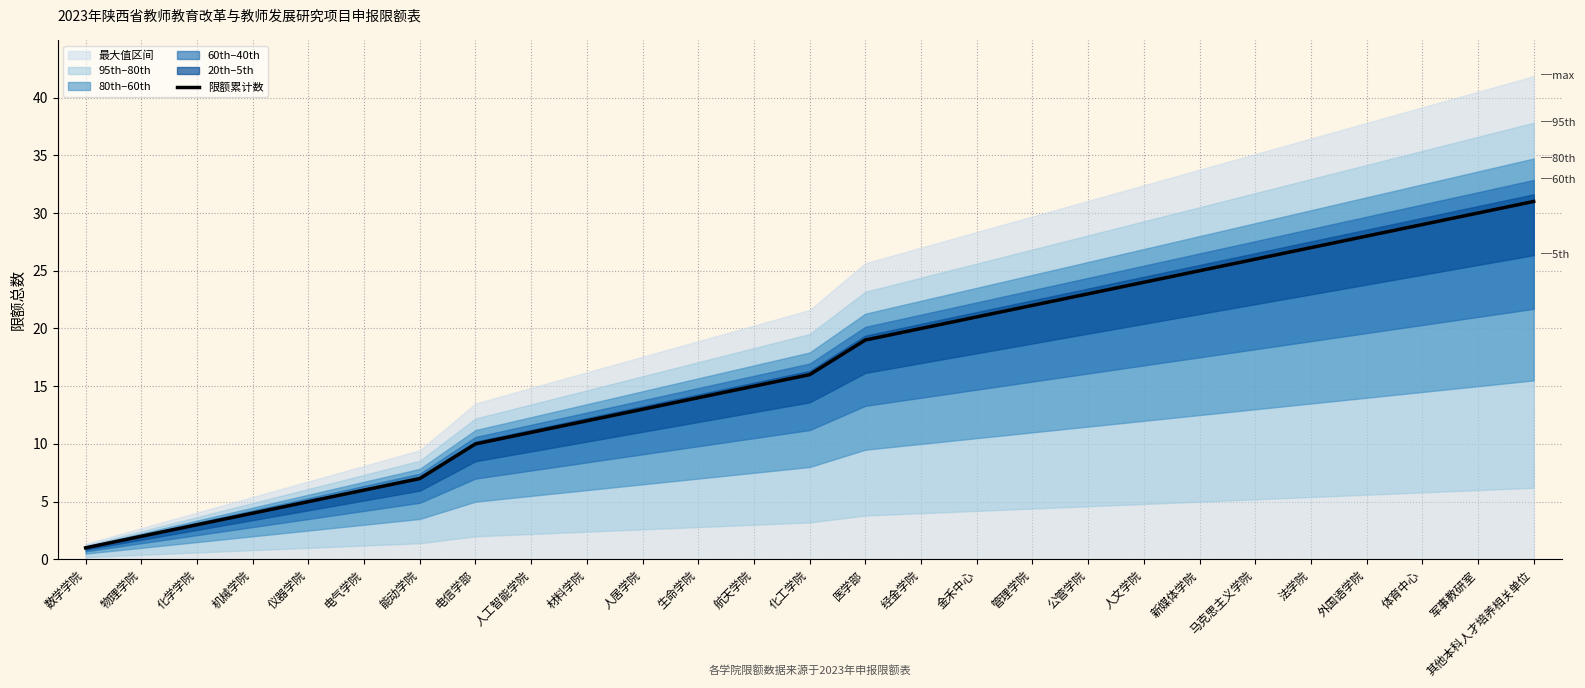

What is the change in value from 电气学院 to 人文学院?

+18